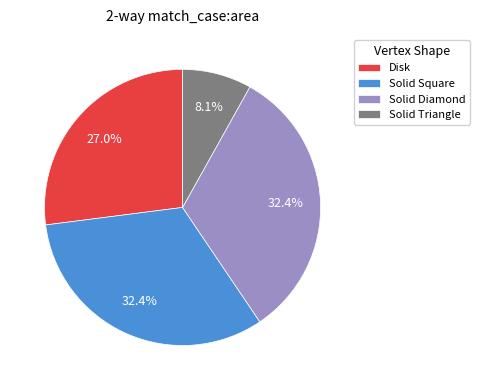

To the nearest percent, what is the difference between the largest and smallest slice percentages?

24%